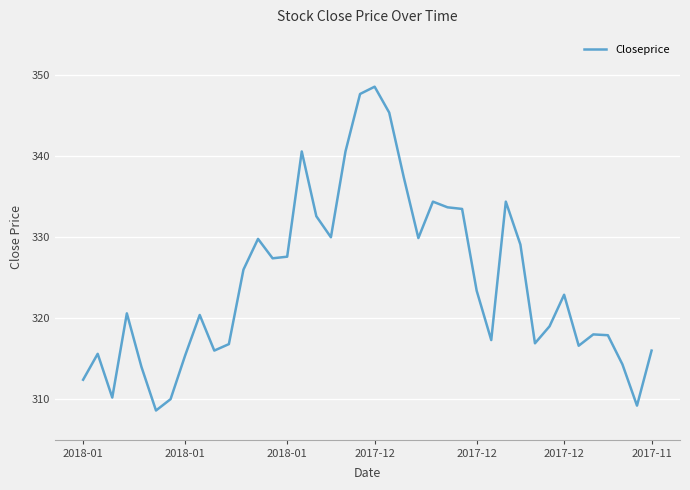

What is the minimum value shown in the chart?

308.6